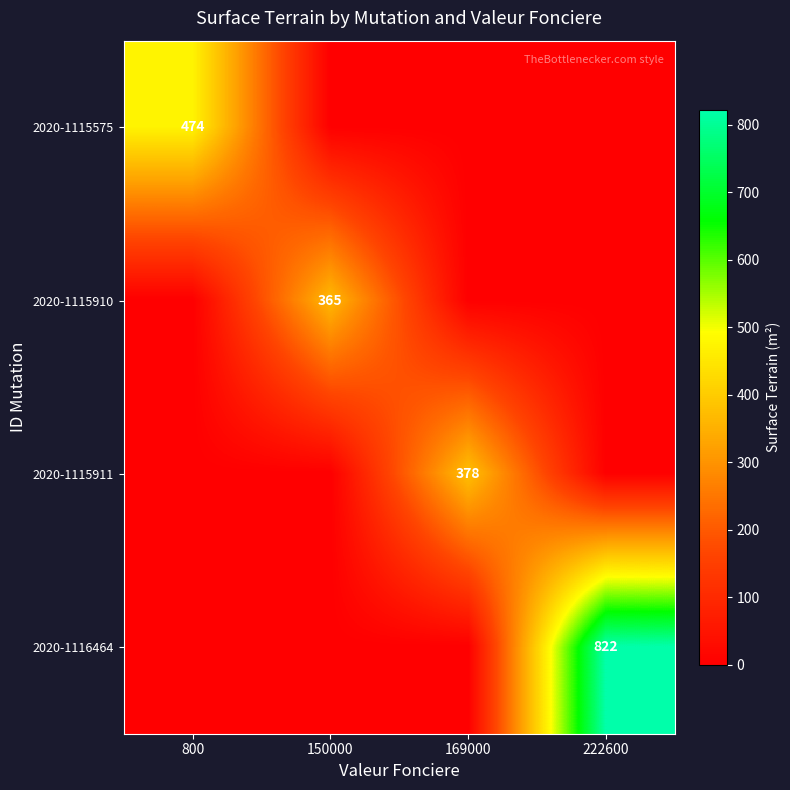

Is it true that 2020-1115911 equals 378 at 169000?

True